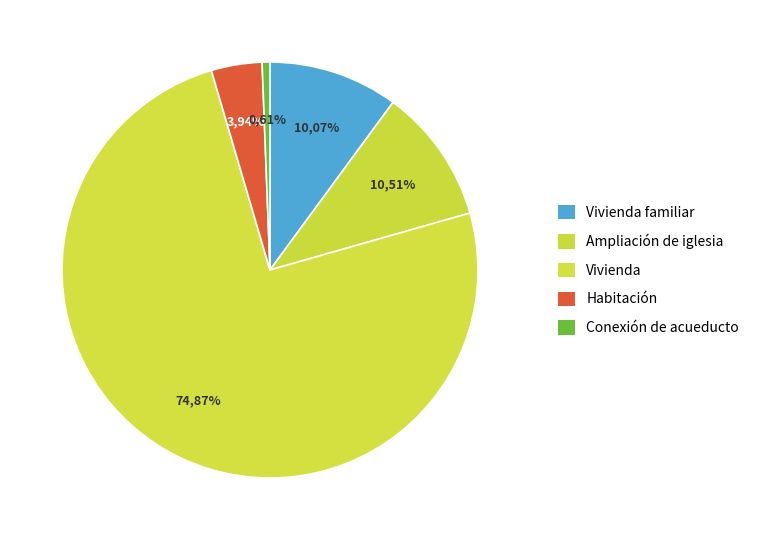

Rank the categories by value from lowest to highest.

conexión de acueducto, Habitación, vivienda familiar, Ampliación de iglesia, vivienda / Remodelación